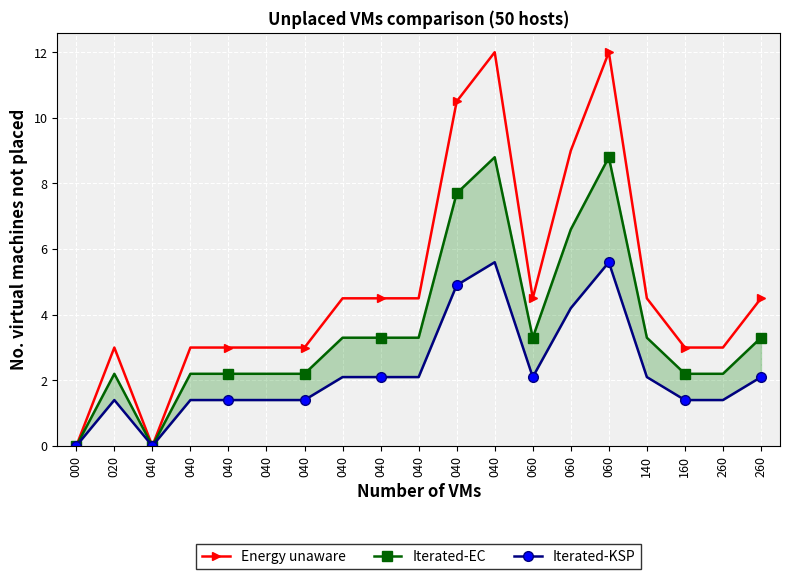

What is the highest value of the Iterated-EC series?

8.8